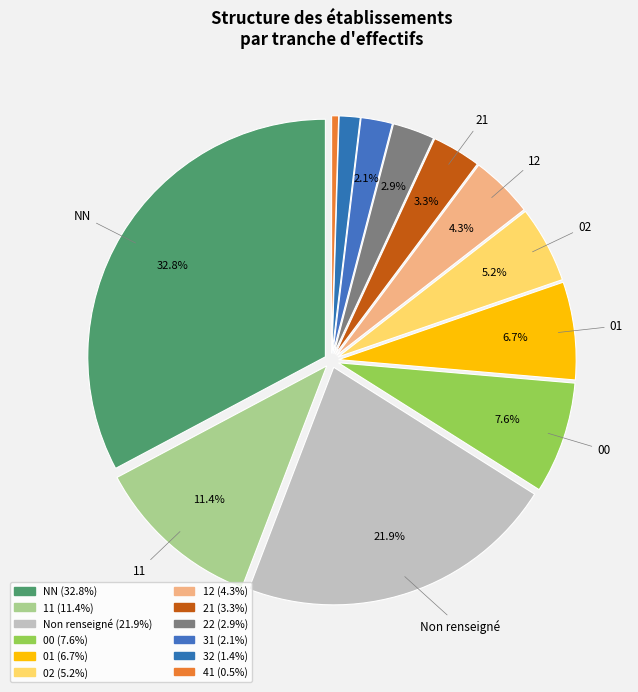

Is there any slice that represents more than half of the pie?

No